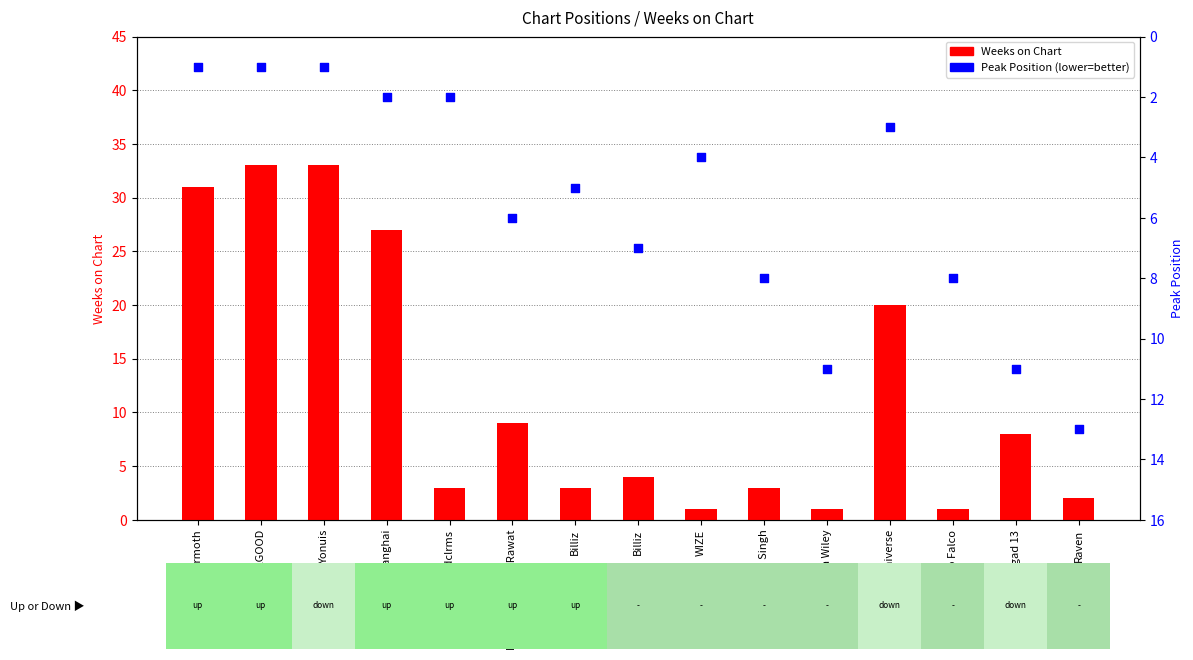

Is the value of Peak Position at Raven greater than the value of Weeks on Chart at Raven?

Yes